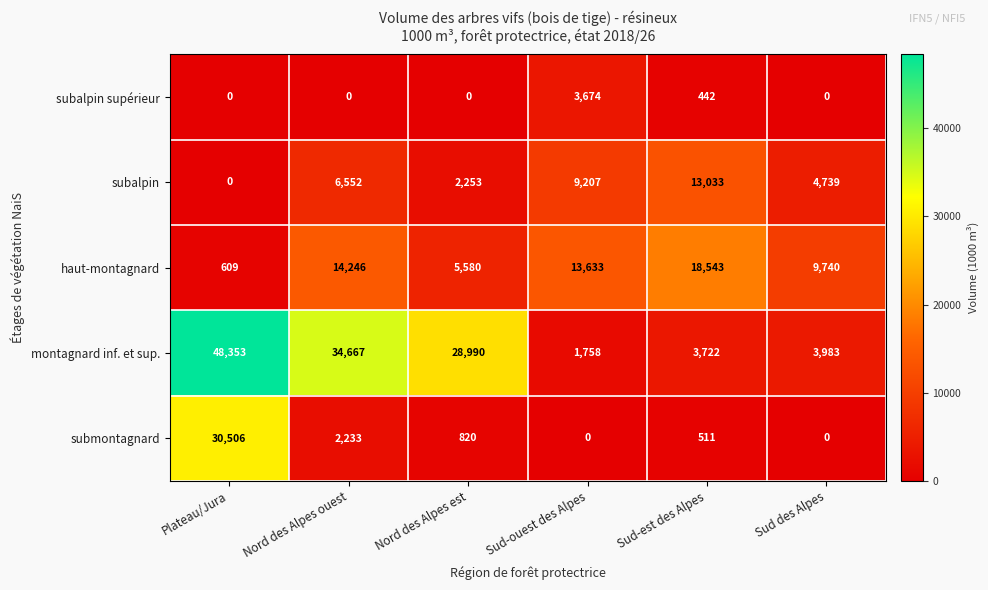

Rank the categories by montagnard inf. et sup. value from highest to lowest.

Plateau/Jura, Nord des Alpes ouest, Nord des Alpes est, Sud des Alpes, Sud-est des Alpes, Sud-ouest des Alpes